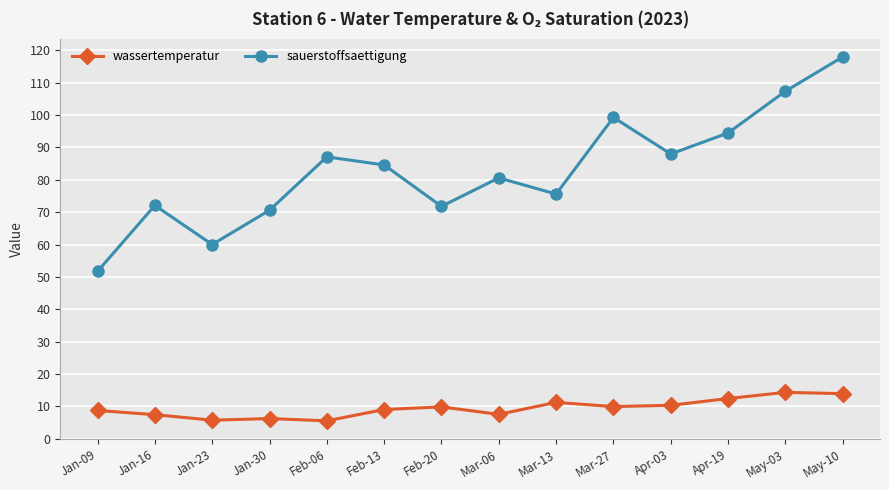

What is the value of the sauerstoffsaettigung point at the 10th from the left?

99.3